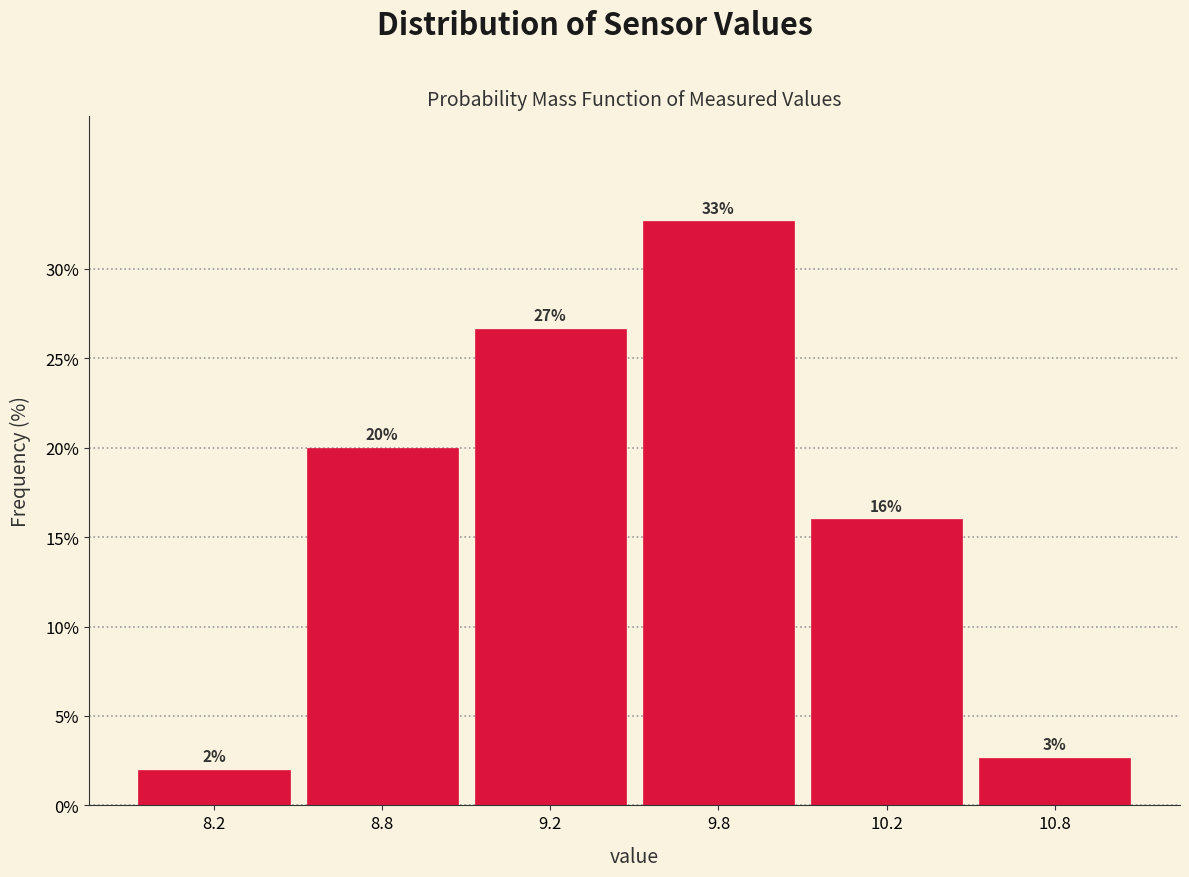

What is the label of the 6th bar from the left?

10.8